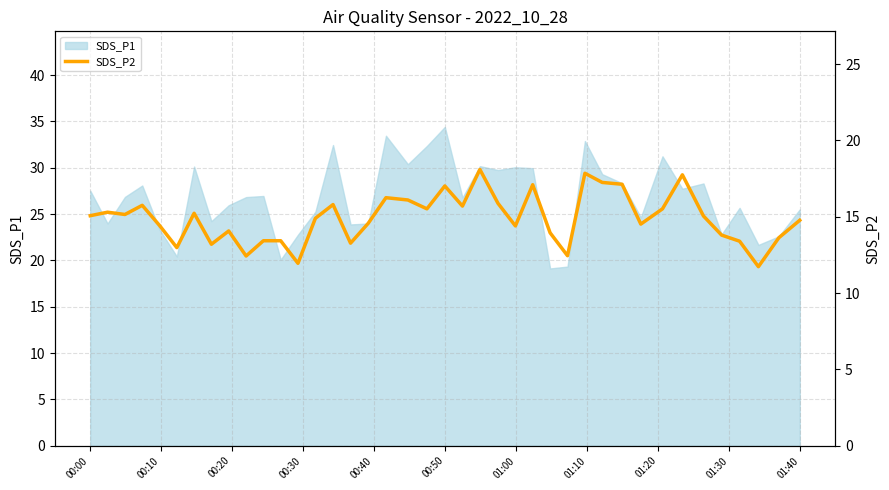

What is the minimum value for SDS_P1?

19.1